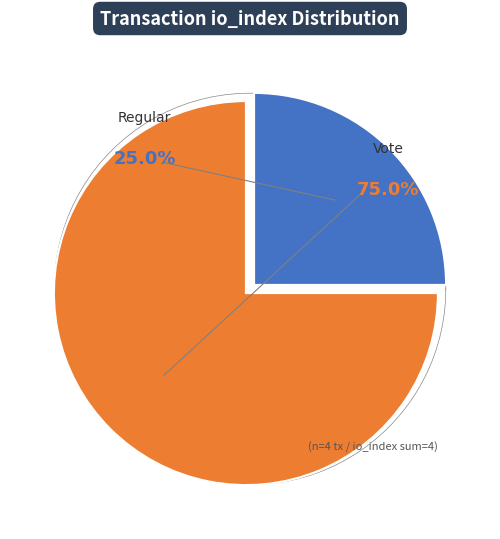

What portion of the pie excludes Regular?

75.0%